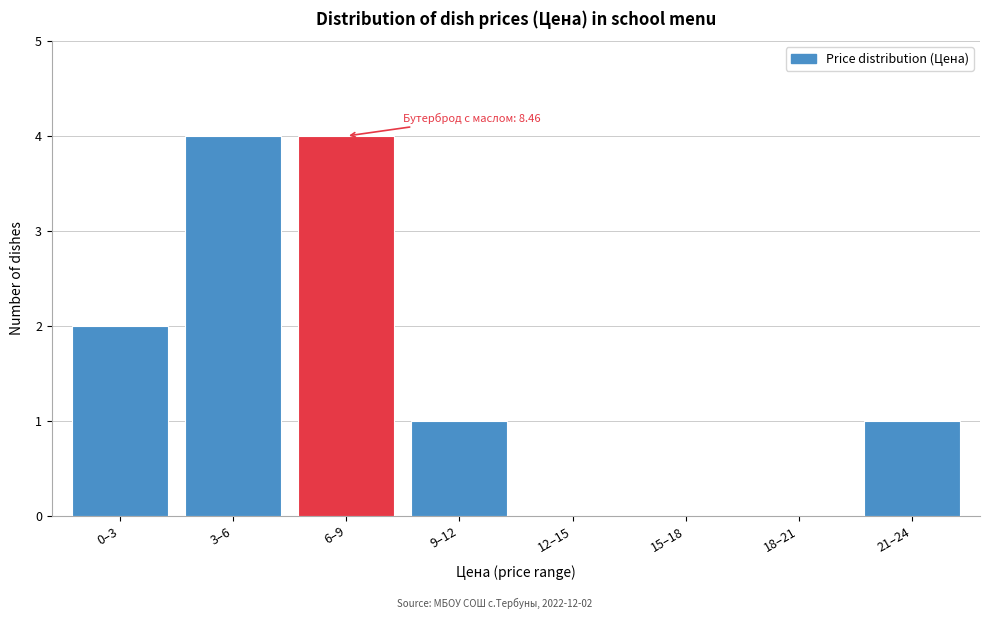

Reading left to right, list all the values displayed in this chart.

0–3=2	3–6=4	6–9=4	9–12=1	12–15=0	15–18=0	18–21=0	21–24=1